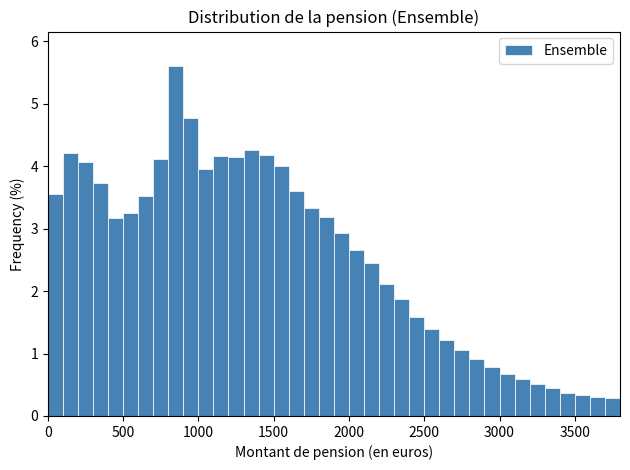

Read against the x-axis, roughly where is the centre of the tallest bar?

850